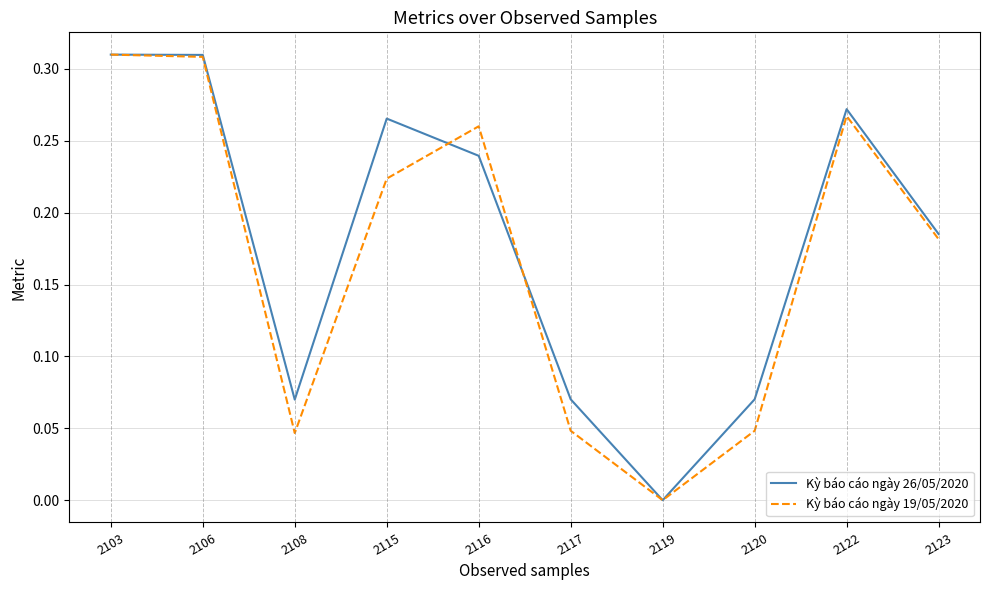

Count the Kỳ báo cáo ngày 26/05/2020 values in the range 0 to 1.

10